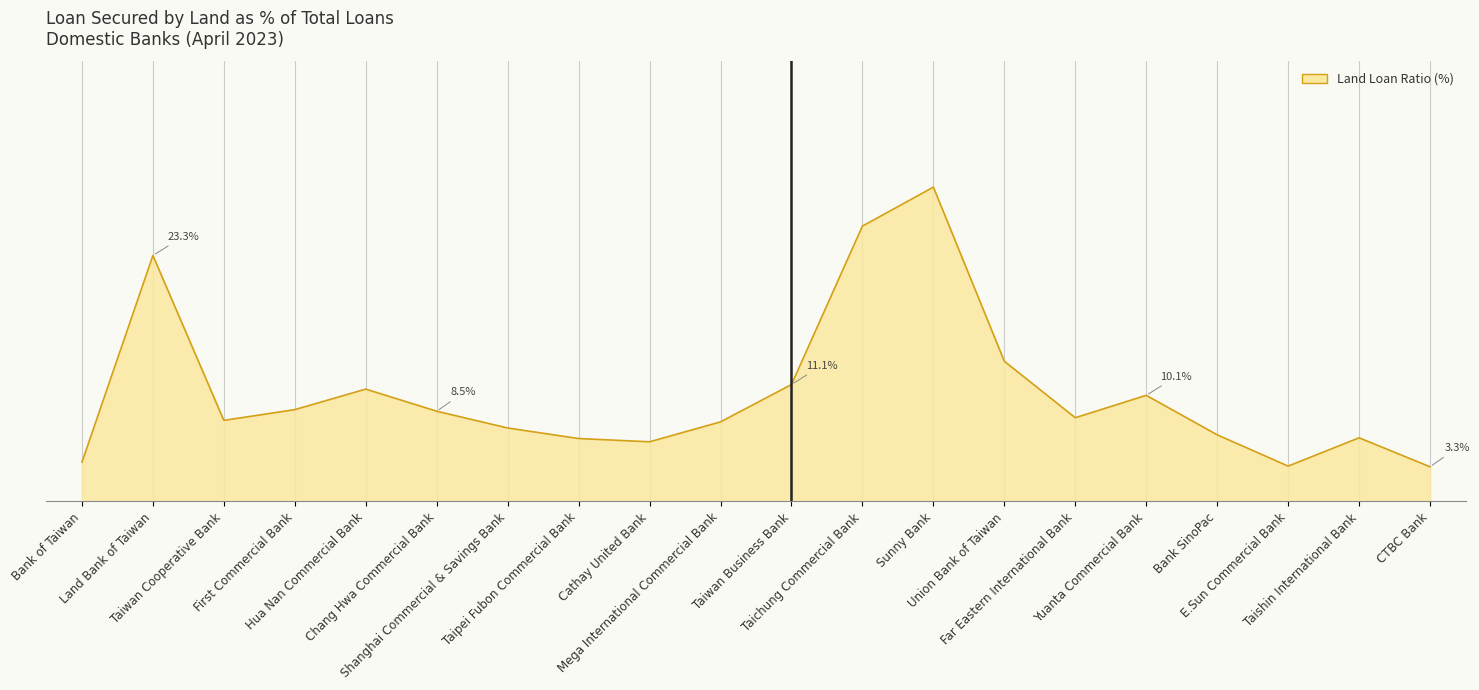

Which has a higher value, Chang Hwa Commercial Bank or Cathay United Bank?

Chang Hwa Commercial Bank